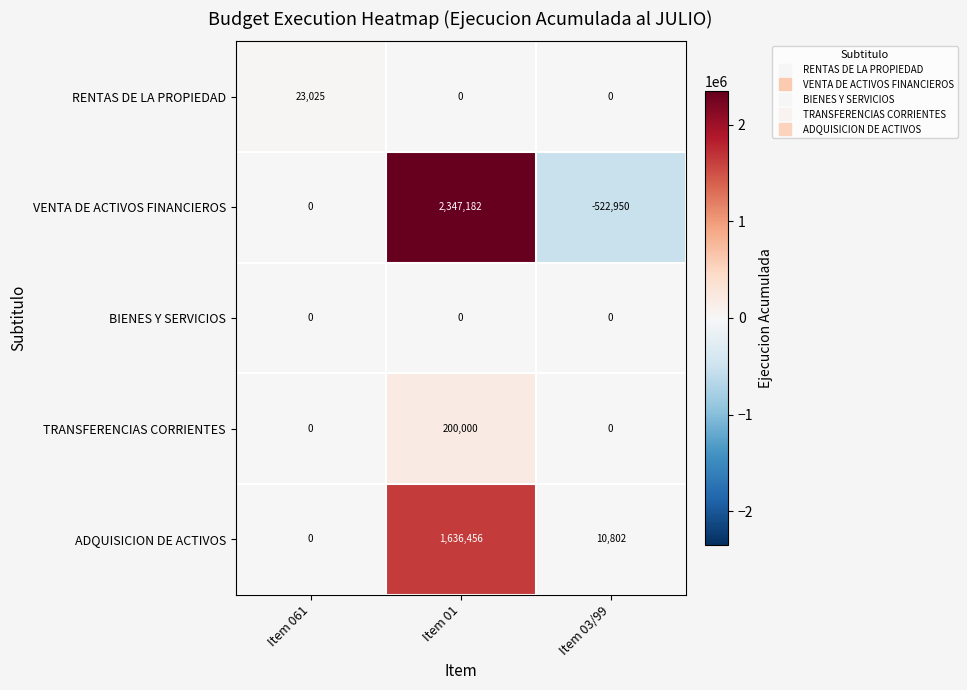

What is the spread (max minus min) of values at Item 03/99?

533752